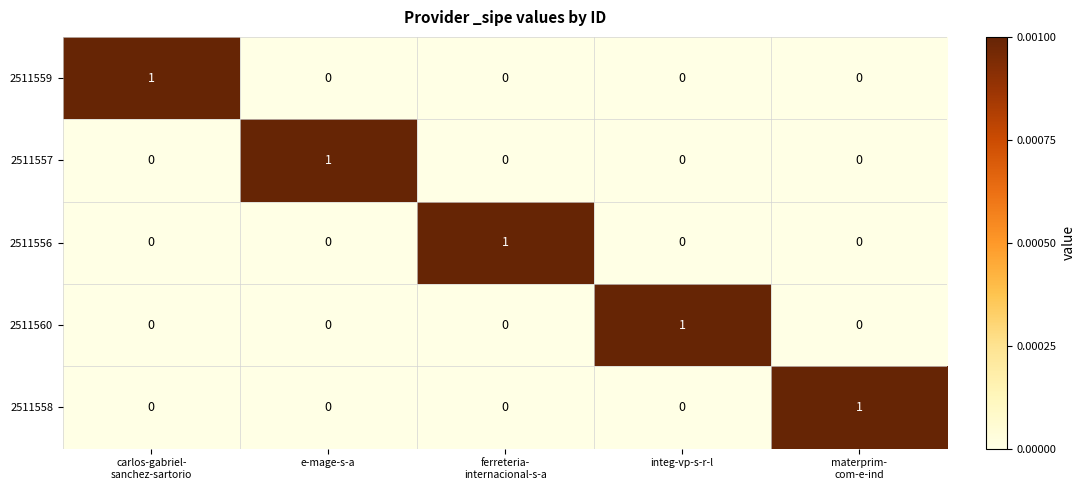

At which label does 2511560 reach its peak?

integ-vp-s-r-l